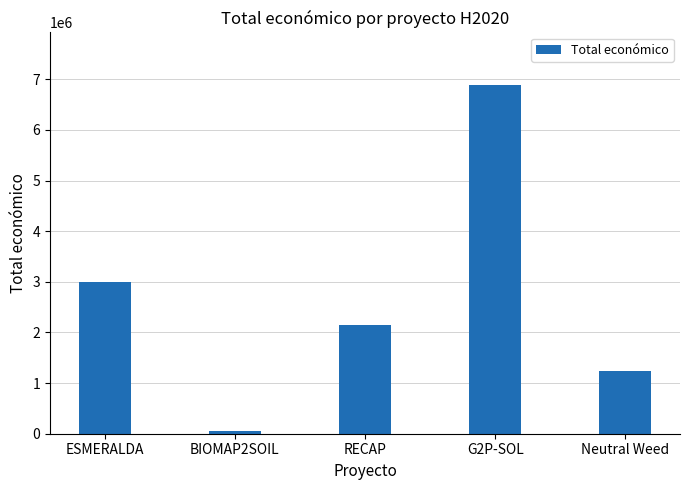

The chart shows a value of 1455569 at ESMERALDA. True or false?

False